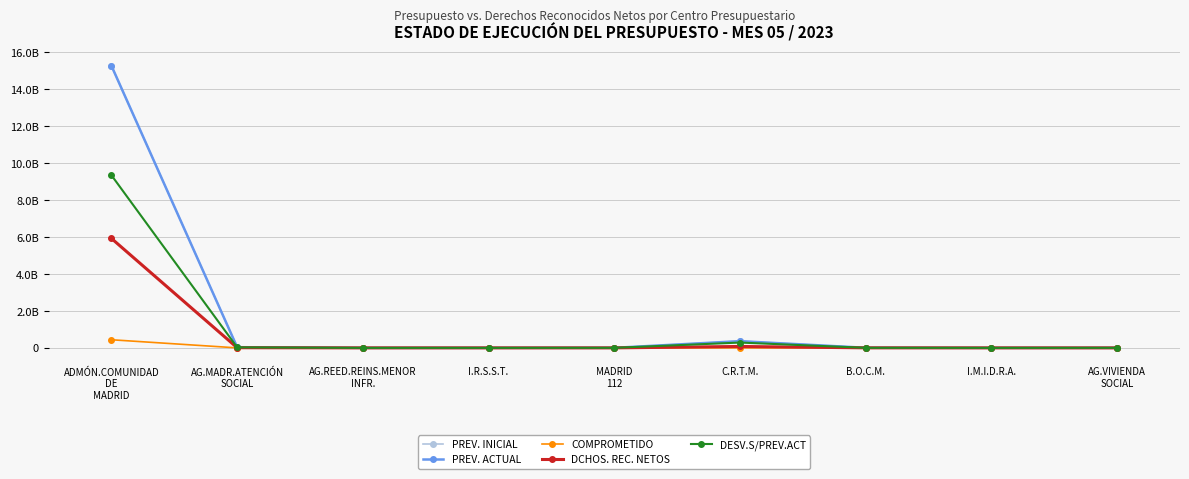

Where is PREV. ACTUAL nearest to the value 7627878787?

C.R.T.M.